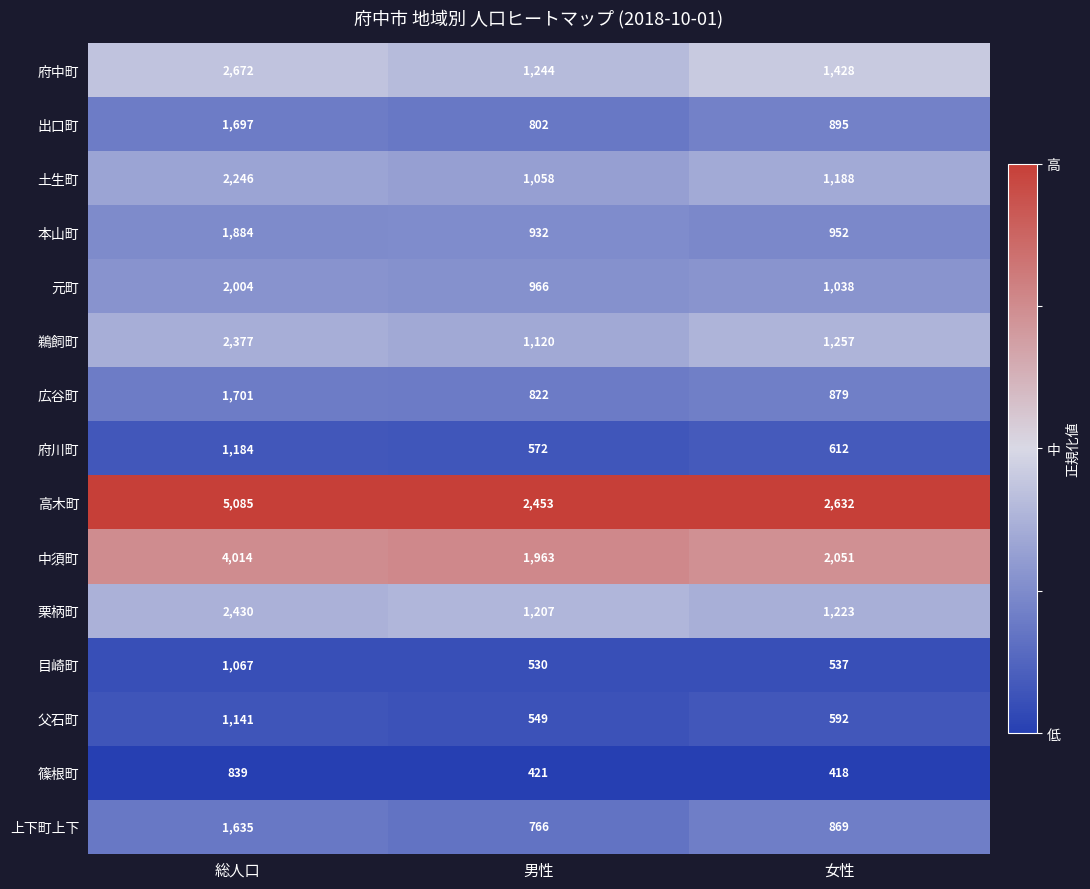

Where is 本山町 nearest to the value 1408?

女性